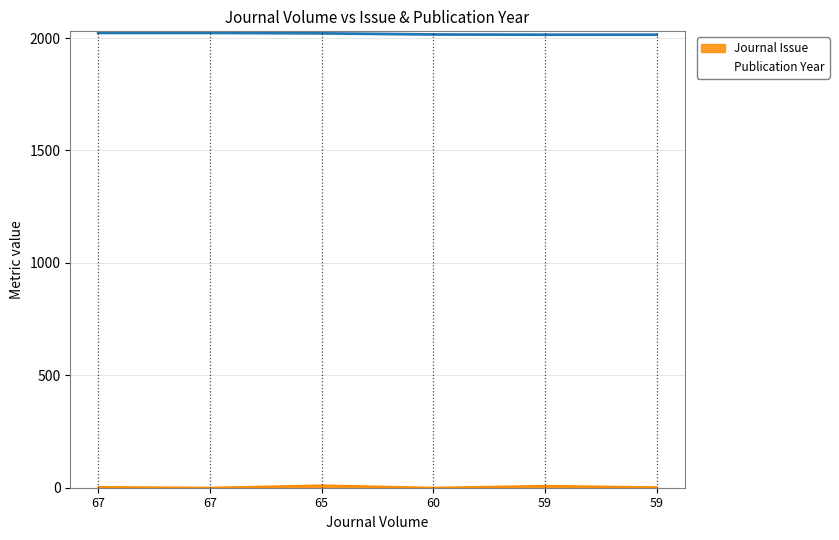

What are all the series names shown in the legend?

Publication Year, Journal Issue